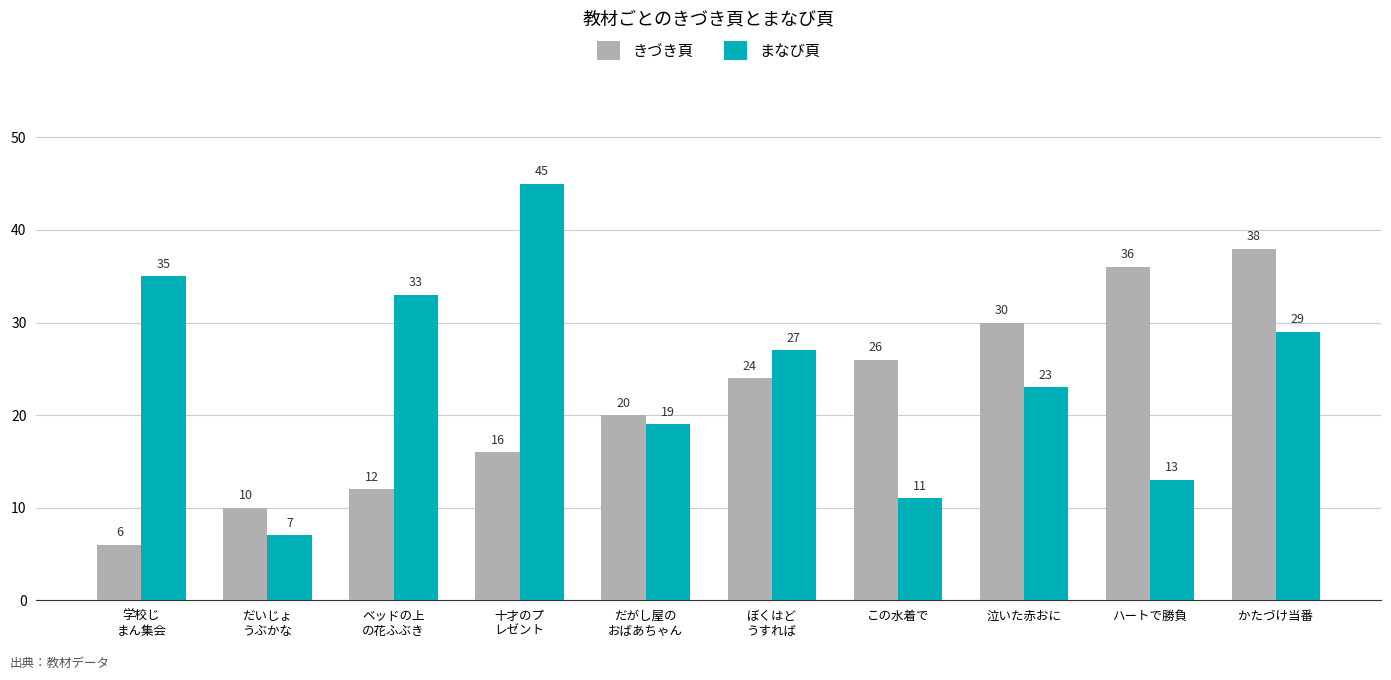

How many series are shown in this chart?

2